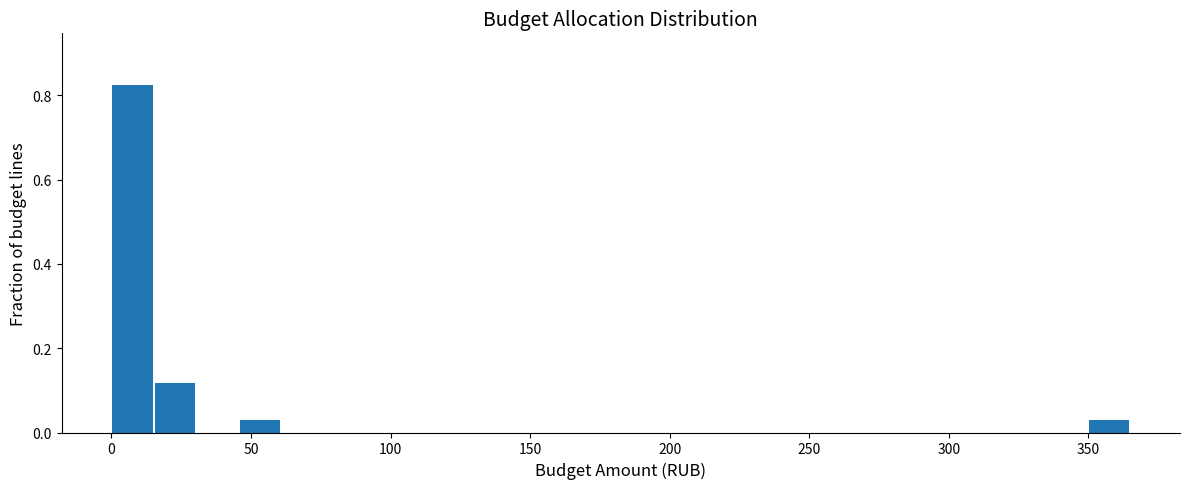

Around what value on the x-axis is the tallest bar? Give the approximate position of its centre, as read against the axis.

10